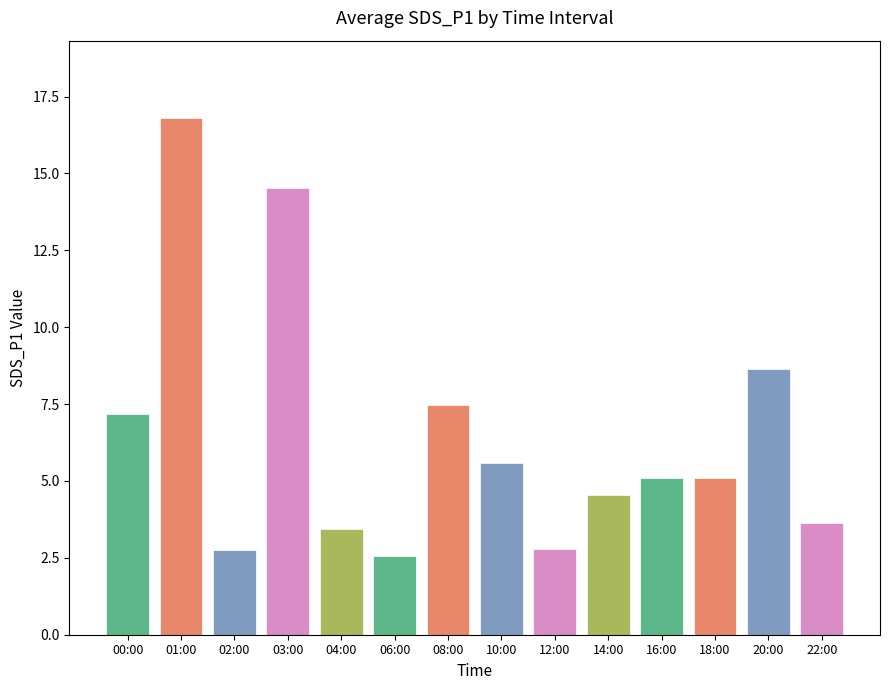

True or false: the data shows 8.6 at 20:00.

True